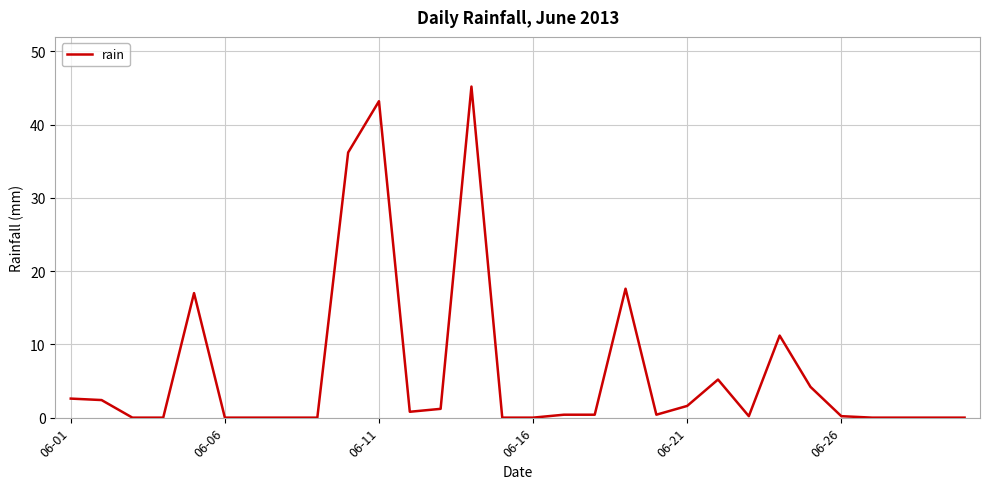

What is the difference between the maximum and minimum values?

45.2